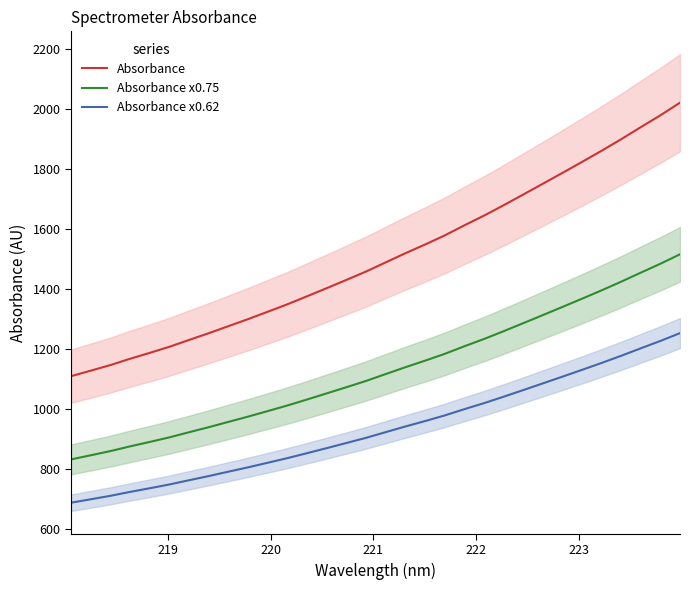

True or false: Absorbance and Absorbance x0.62 intersect in this chart.

False